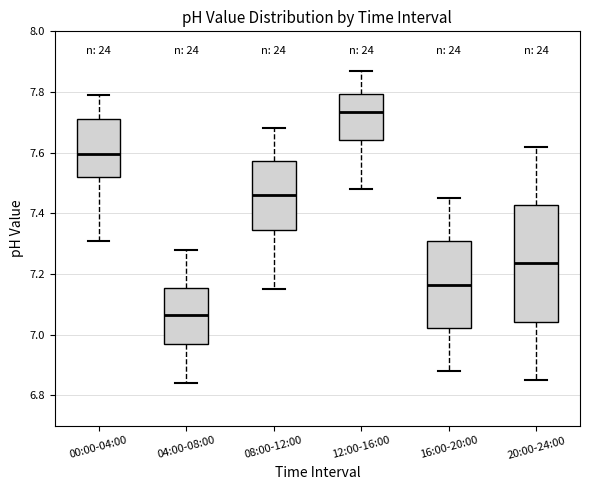

Reading left to right, read every box against the y-axis: the position of its median line, the range the box covers, and the ends of its whiskers. The values are not printed on the chart, so give them approximately, as read against the axis.

00:00-04:00: median 7.60, box 7.52 to 7.72, whiskers 7.32 to 7.80
04:00-08:00: median 7.06, box 6.98 to 7.16, whiskers 6.84 to 7.28
08:00-12:00: median 7.46, box 7.34 to 7.58, whiskers 7.16 to 7.68
12:00-16:00: median 7.74, box 7.64 to 7.80, whiskers 7.48 to 7.88
16:00-20:00: median 7.16, box 7.02 to 7.30, whiskers 6.88 to 7.46
20:00-24:00: median 7.24, box 7.04 to 7.42, whiskers 6.86 to 7.62